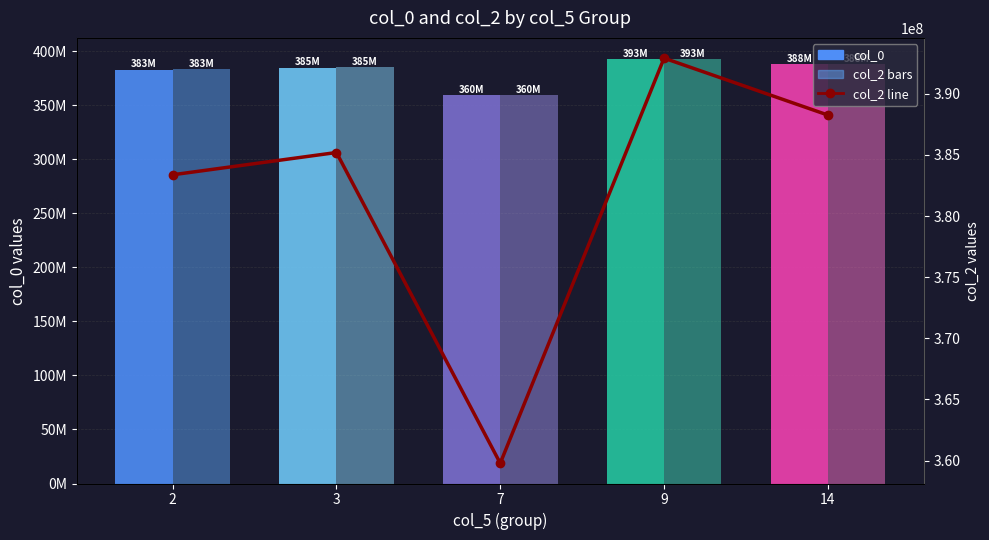

Where does the data first go above 385193530?

9